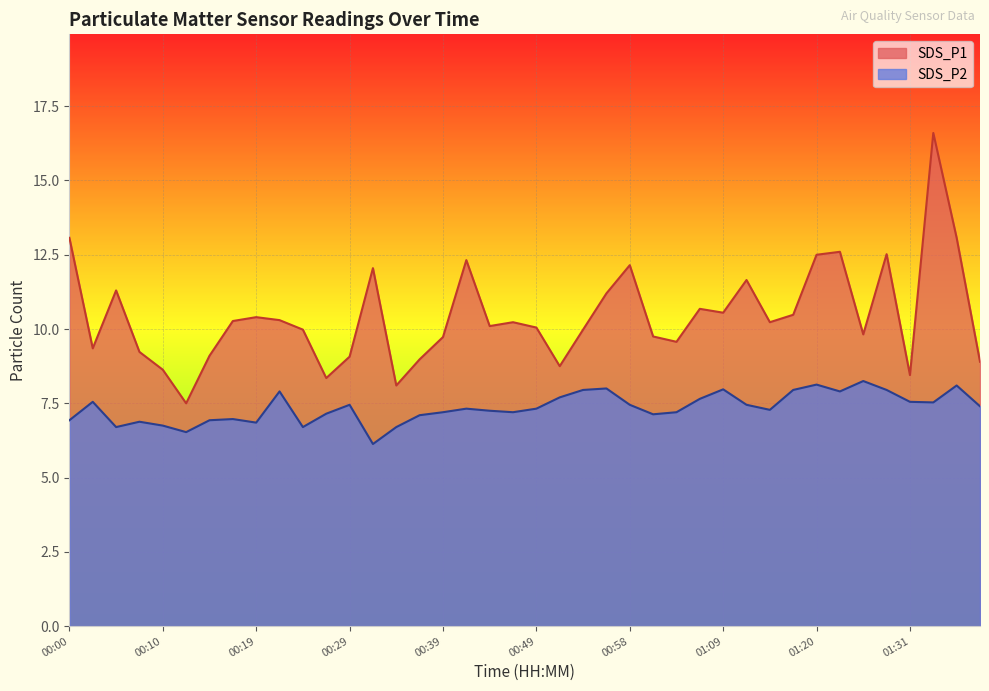

At 01:14, list the series in order from smallest to largest.

SDS_P2, SDS_P1